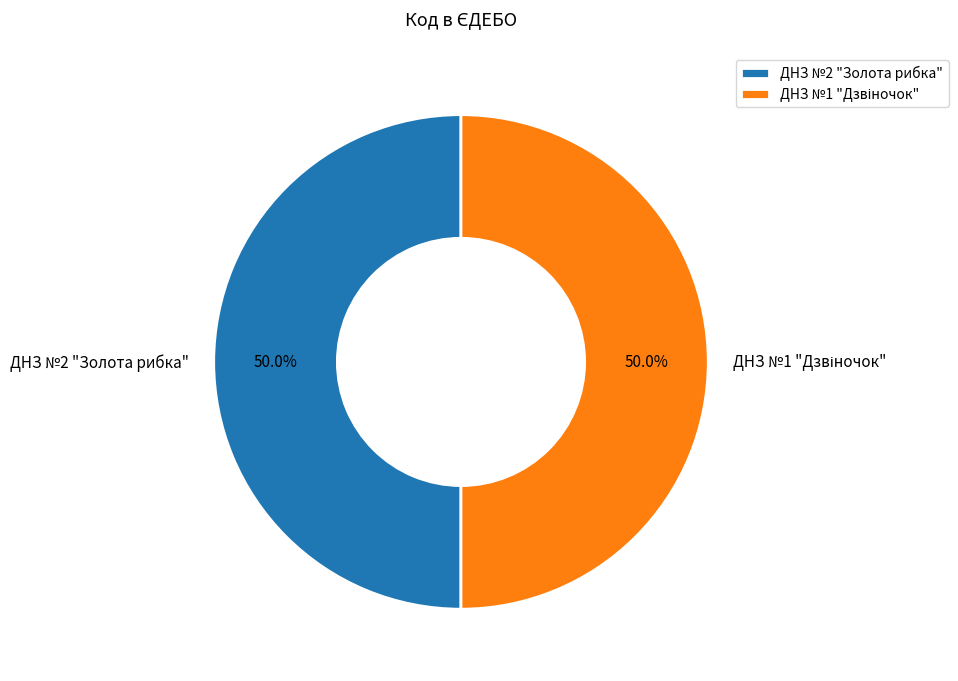

What portion of the pie excludes ДНЗ №2 "Золота рибка"?

50.0%